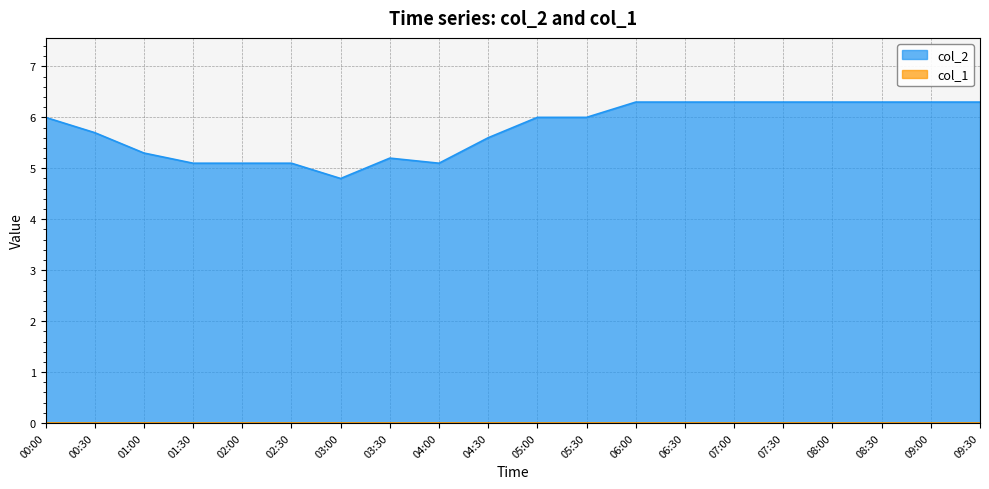

Does the chart display data point markers on the line(s)?

No